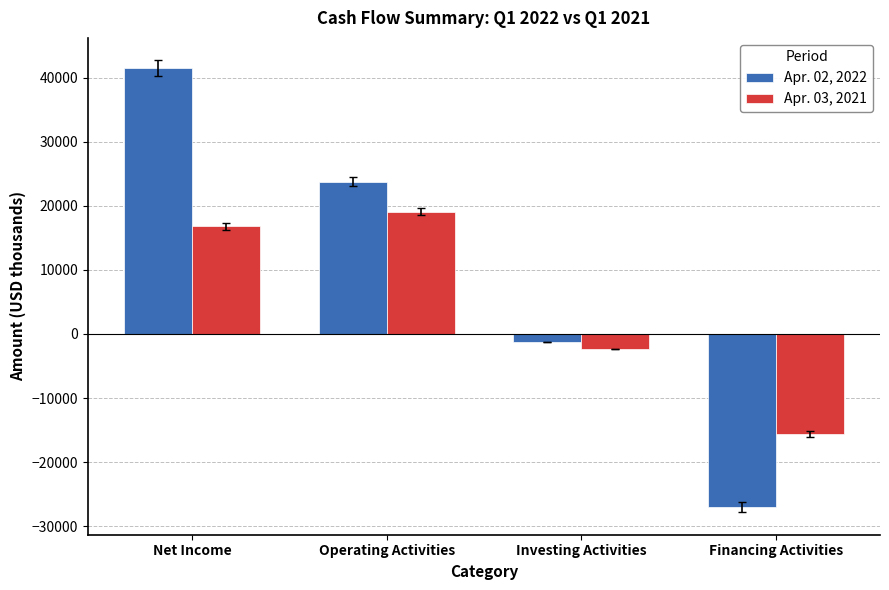

What are all the series names shown in the legend?

Apr. 02, 2022, Apr. 03, 2021